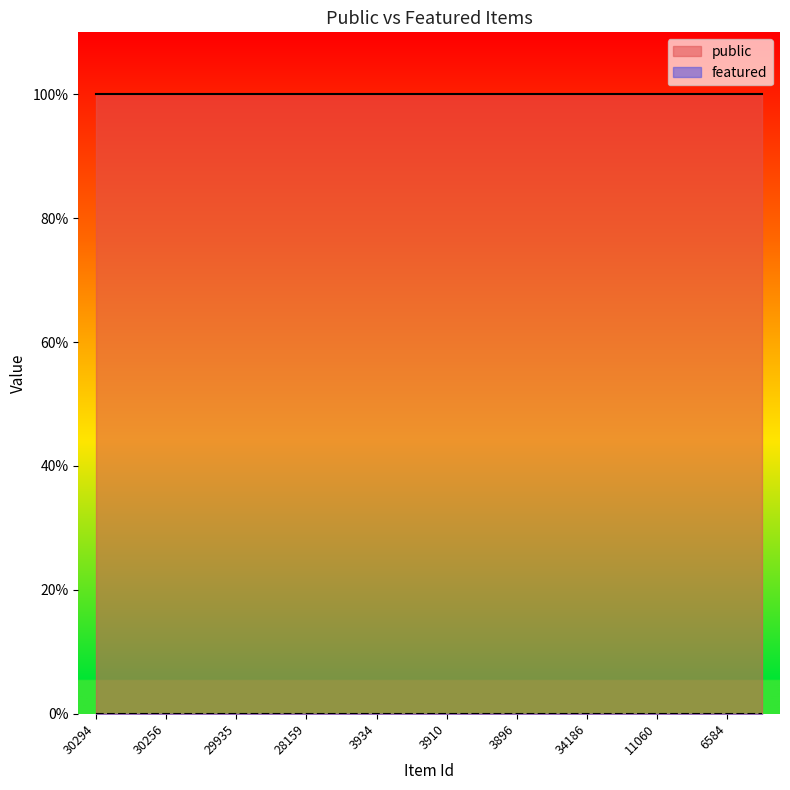

True or false: public and featured cross at least once.

False